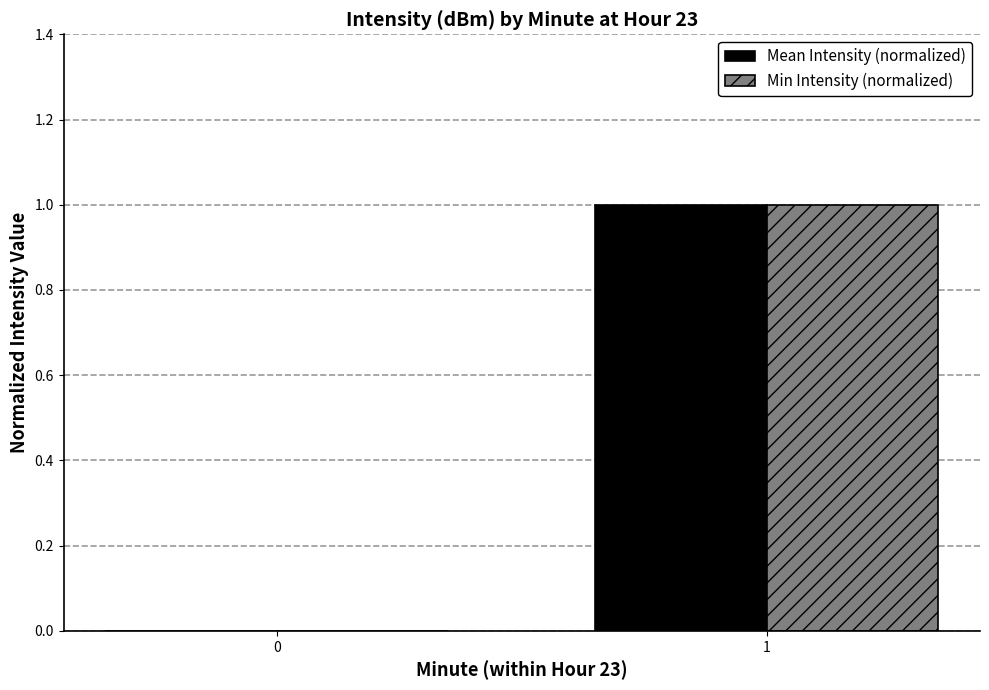

Count the Min Intensity (normalized) values in the range 0 to 1.

2